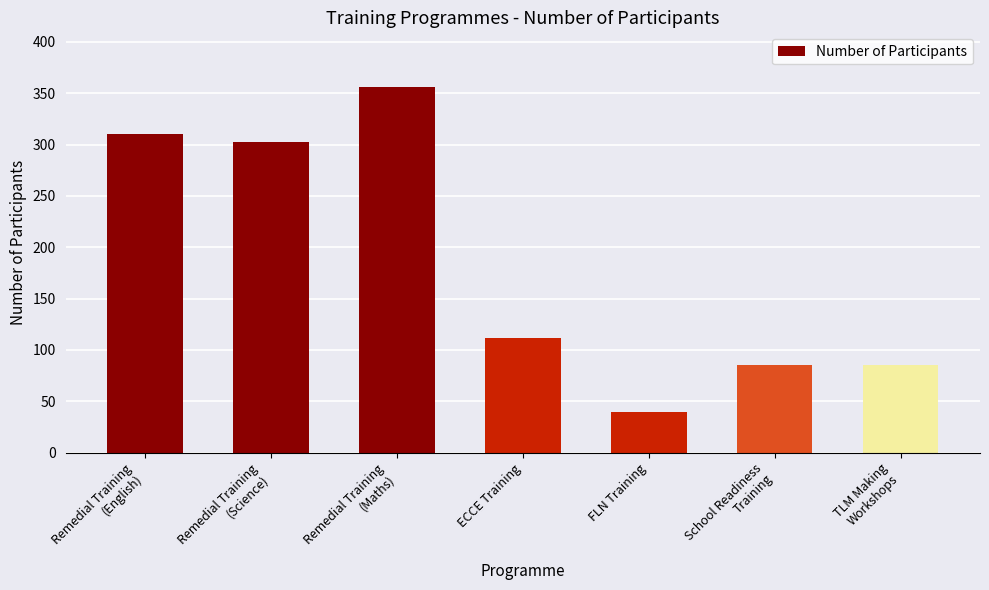

What is the change in value from Remedial Training
(Science) to Remedial Training
(Maths)?

+53